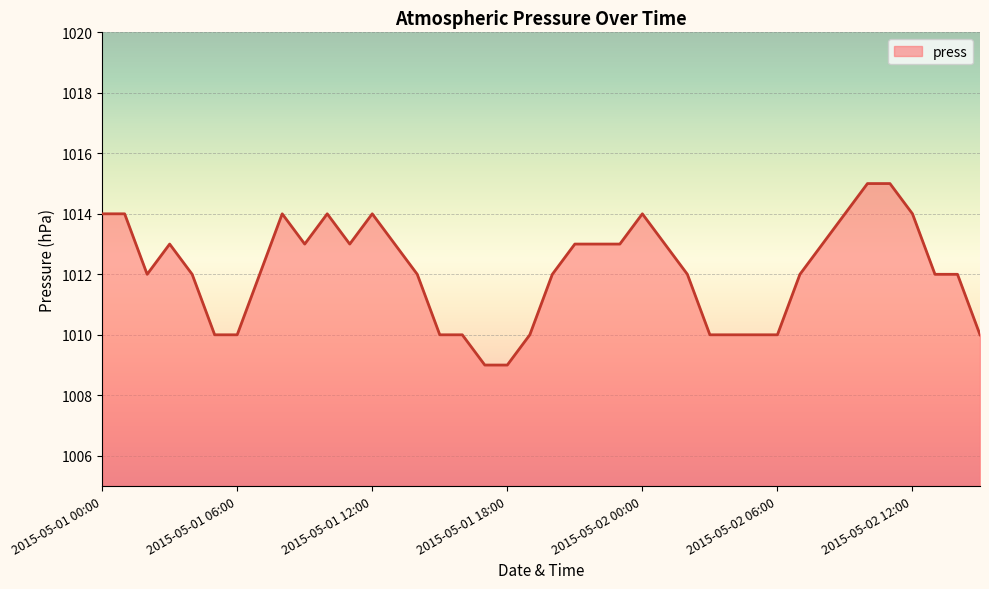

What is the smallest value displayed?

1009